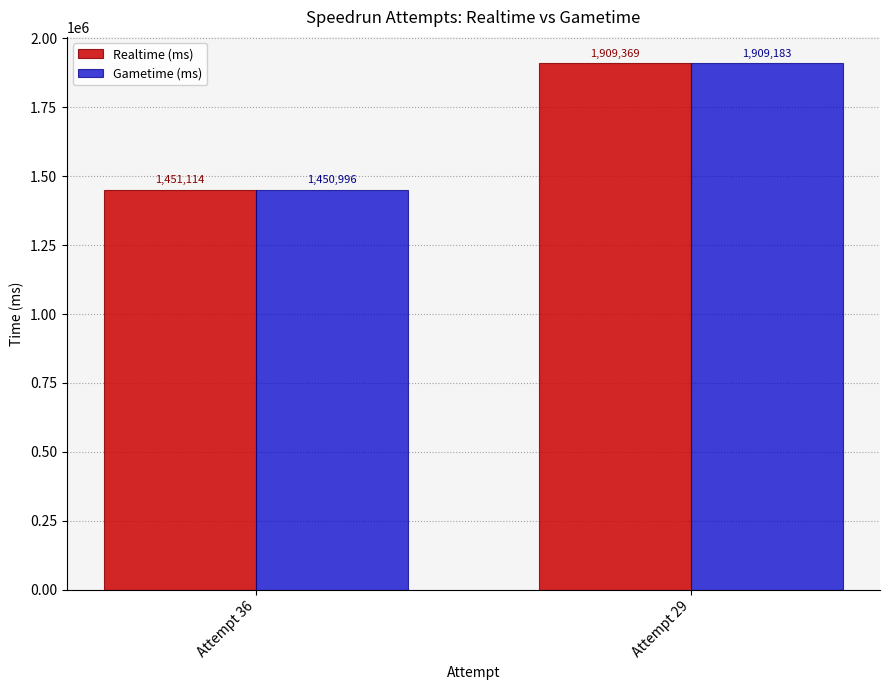

At Attempt 36, list the series in order from largest to smallest.

Realtime (ms), Gametime (ms)